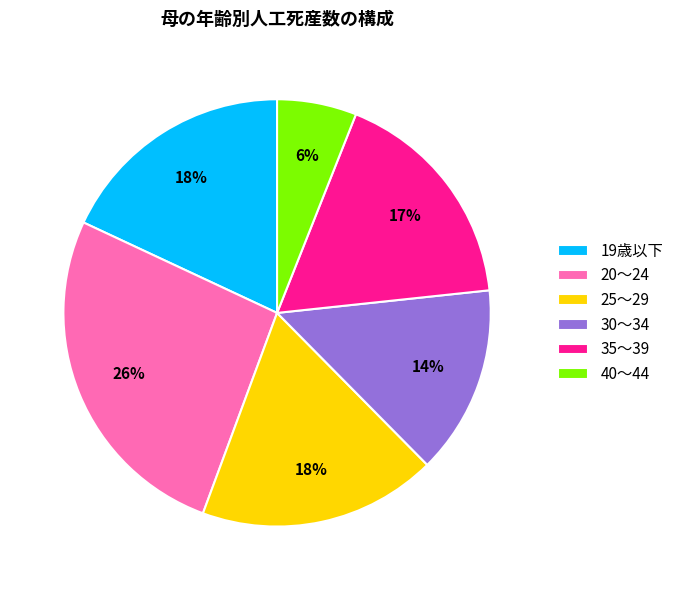

How many slices are in this pie chart?

6